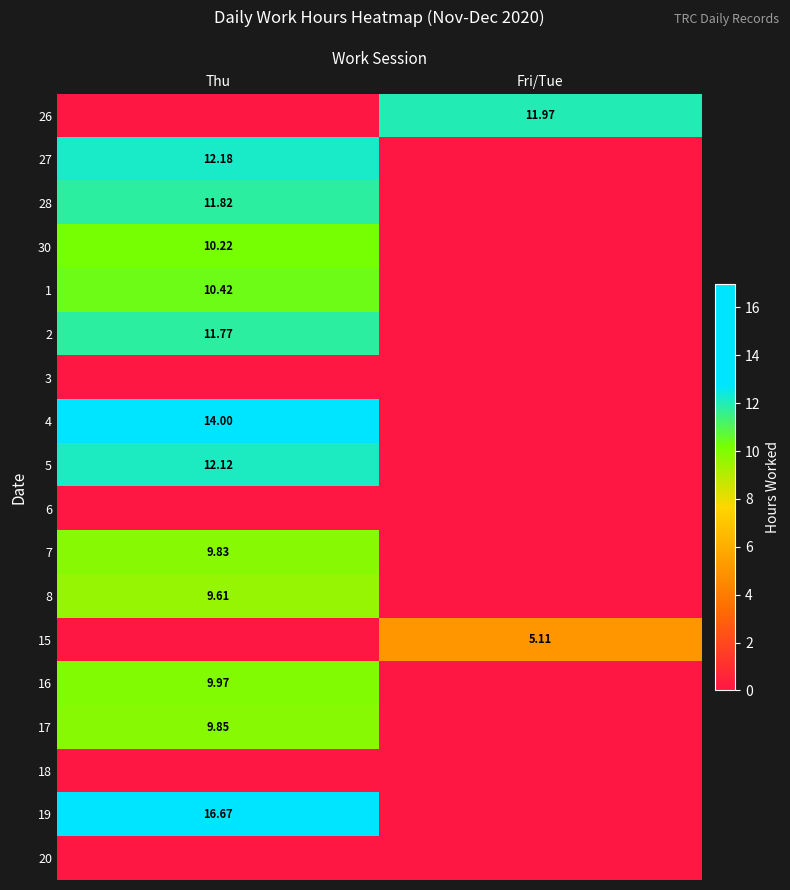

True or false: 16 has a value of 10.0 at Thu.

True